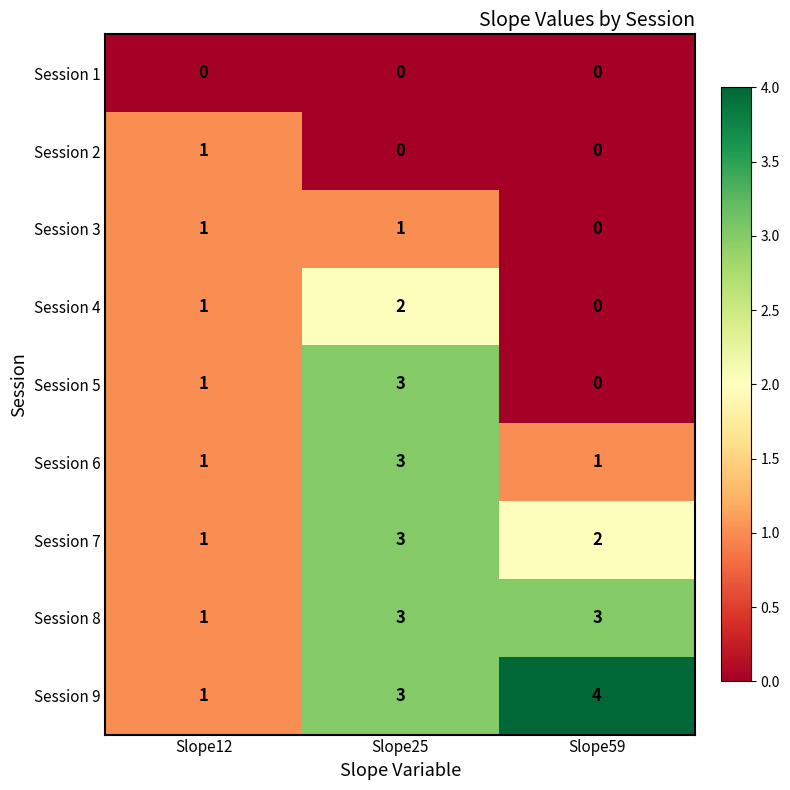

The Session 6 series shows 0 at Slope12. True or false?

False